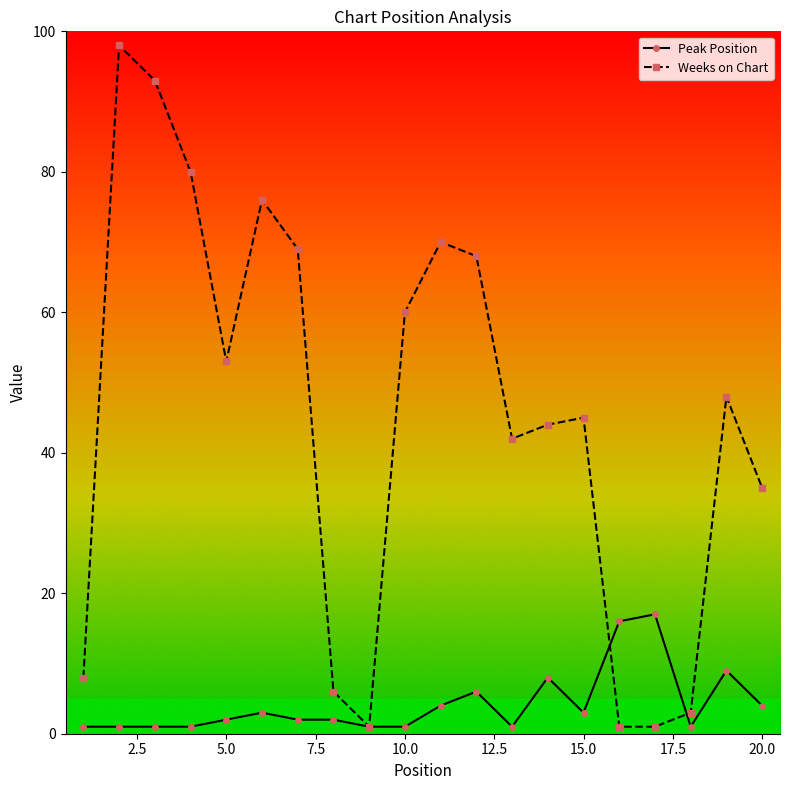

Which series has the widest spread of values?

Weeks on Chart